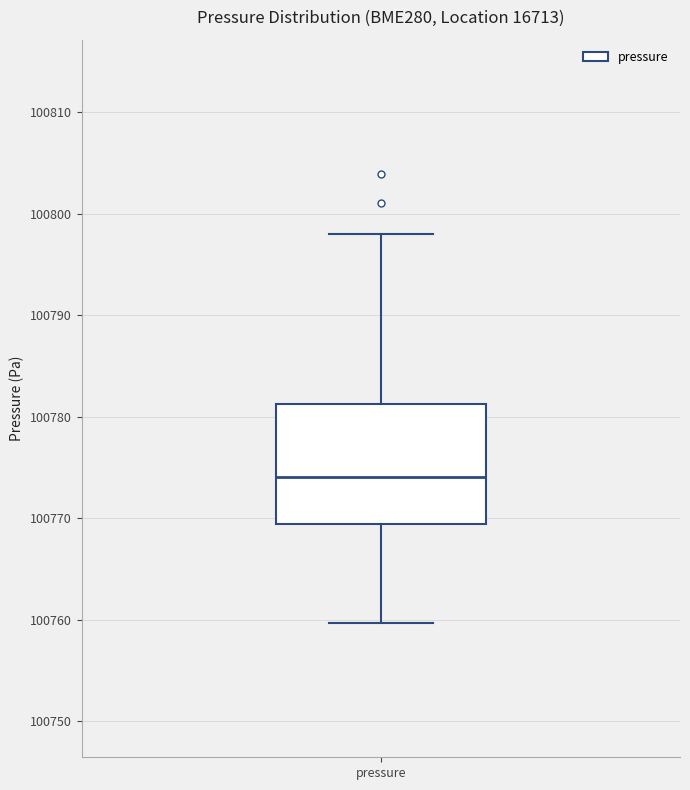

Where is the lower edge of the box for pressure on the y-axis? The values are not printed on the chart, so give them approximately, as read against the axis.

100769